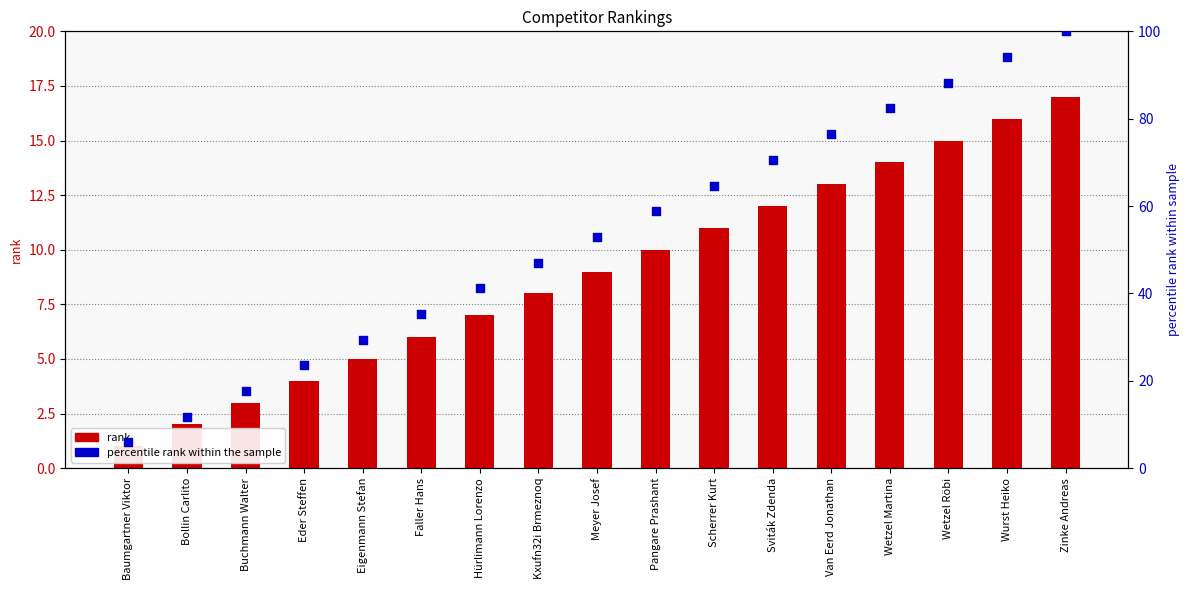

At which category is the sum across all series the highest?

Zinke Andreas